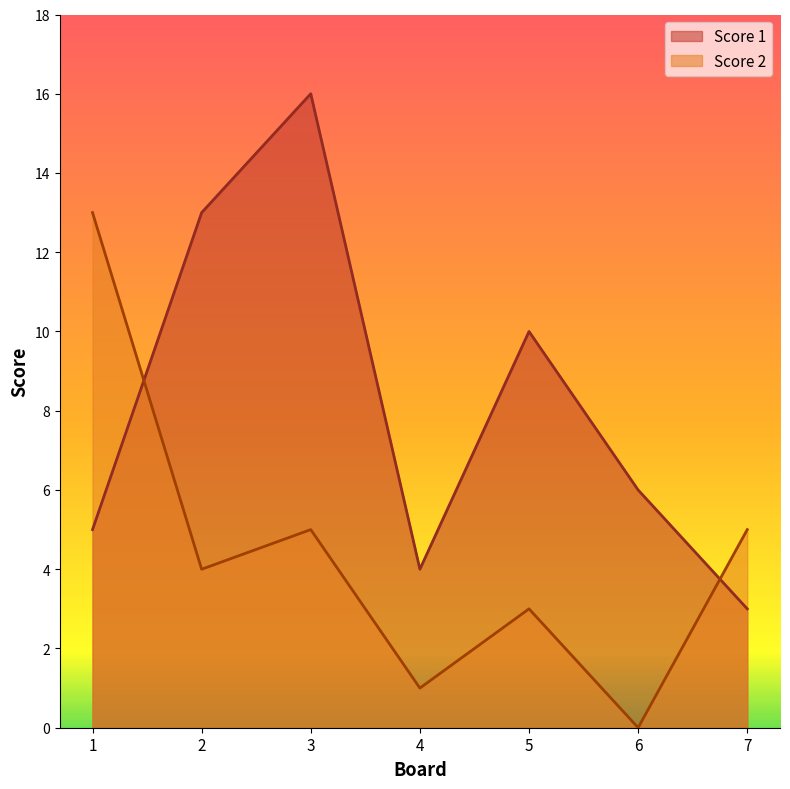

The value of Score 1 at 1 is 8. True or false?

False